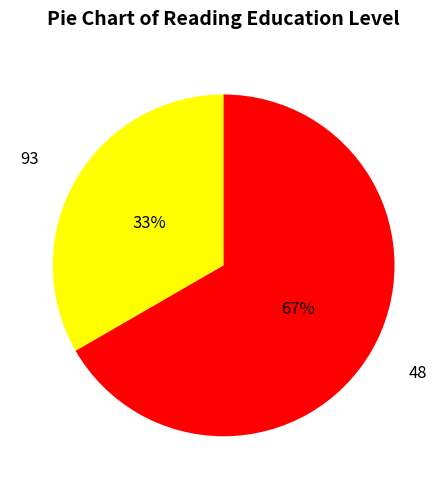

To the nearest percent, what percentage of the pie is 48?

67%